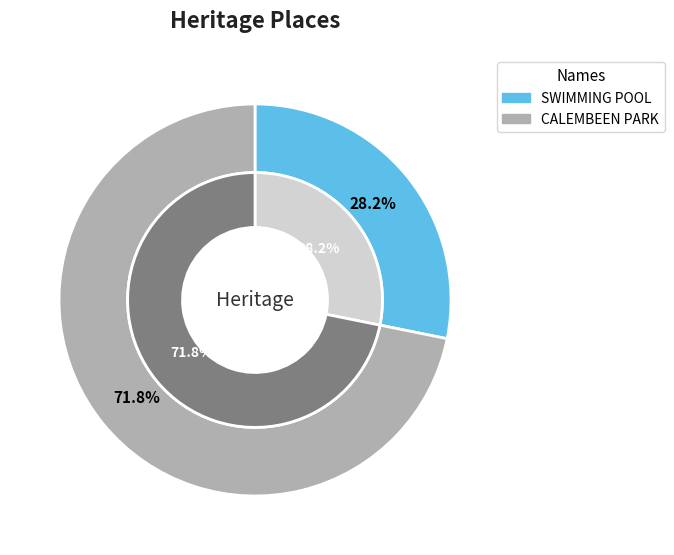

To the nearest percent, what is the average slice percentage?

50%